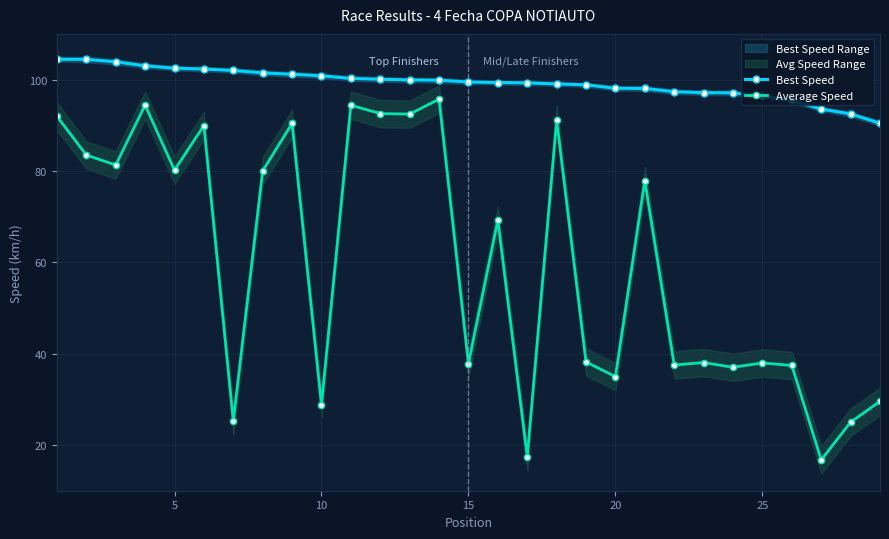

Which series has the largest total across all categories?

Best Speed